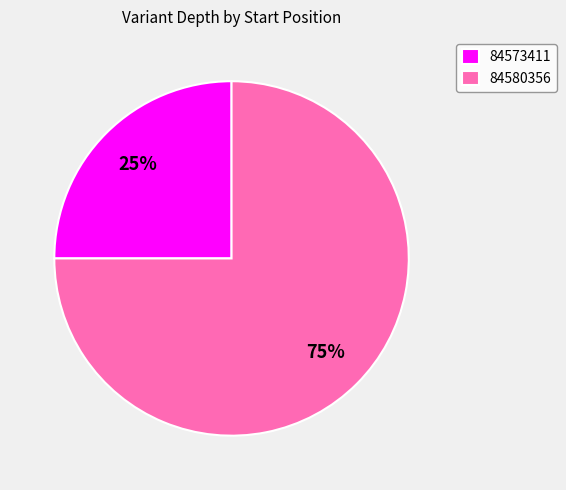

Approximately how many times larger is the value at 84573411 compared to 84580356?

0.3